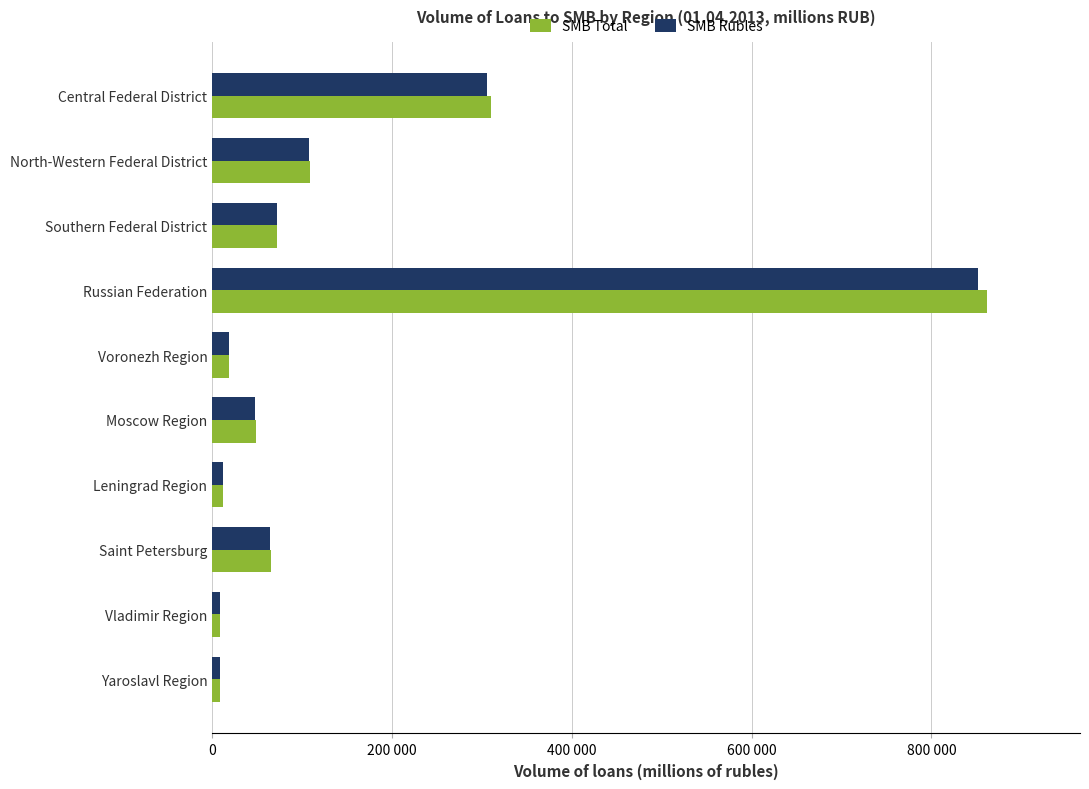

What are all the series names shown in the legend?

SMB Total, SMB Rubles